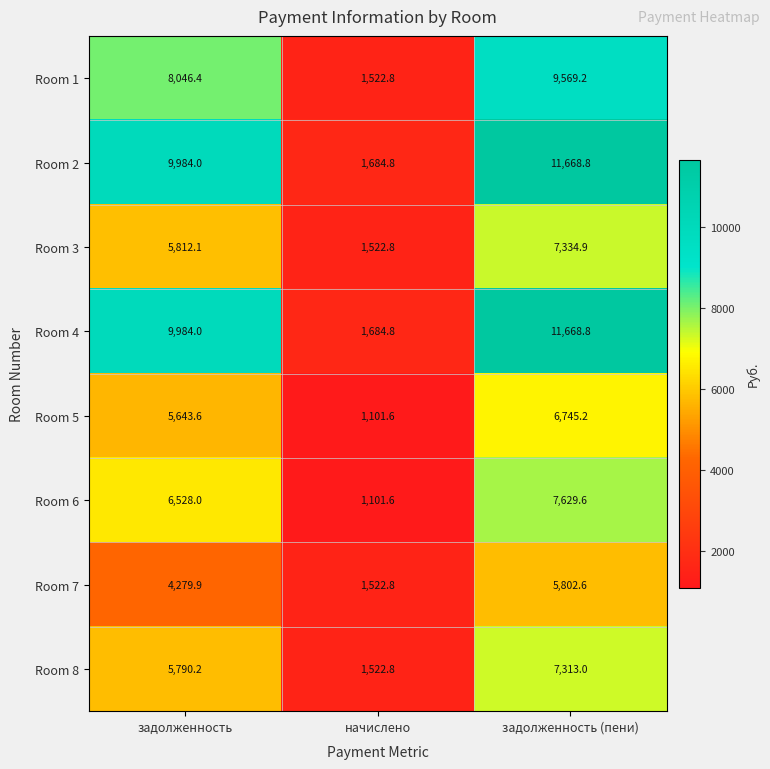

At how many categories does at least one series exceed 2153?

2